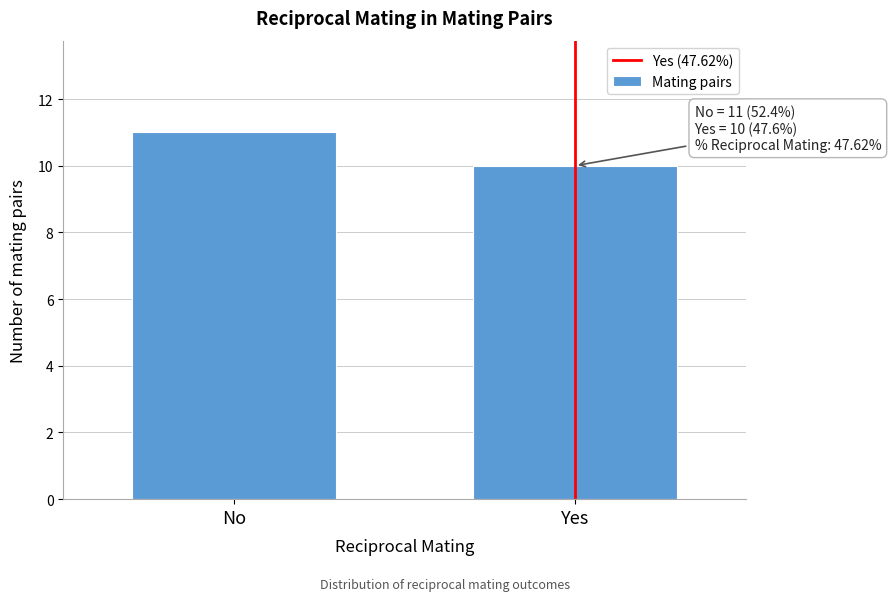

Reading left to right, what are all the values shown in this chart?

11	10